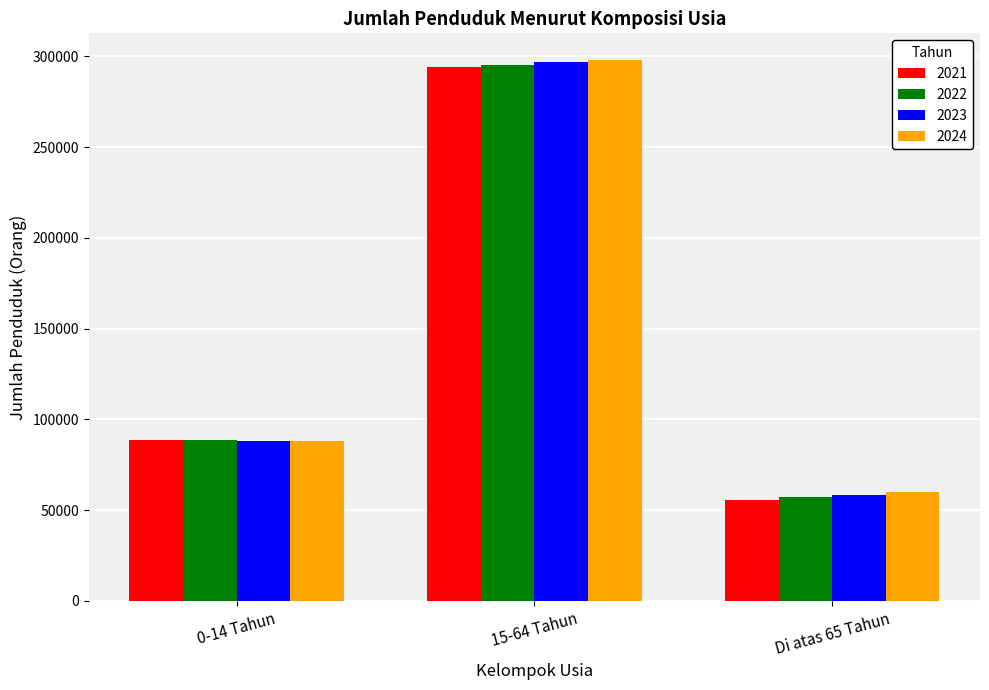

How many data points in 2022 are less than 88334?

1